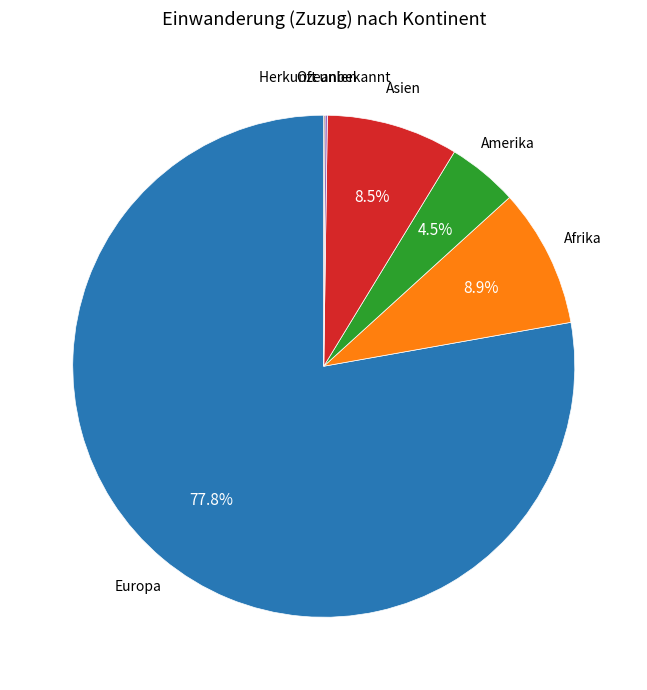

What portion of the pie excludes Afrika?

91.1%